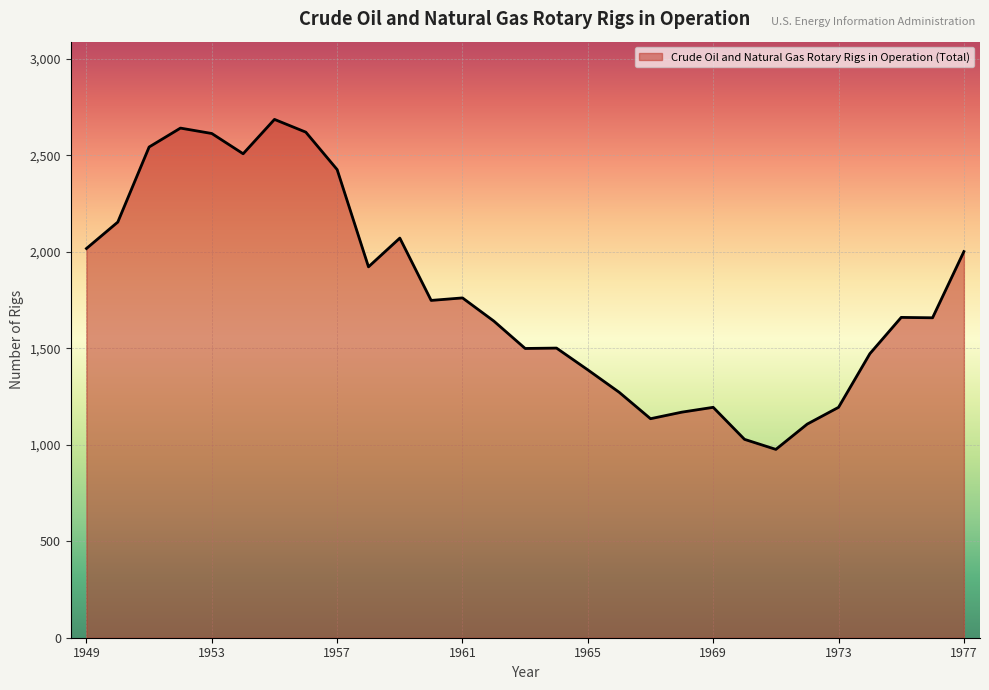

What is the maximum value shown in the chart?

2686